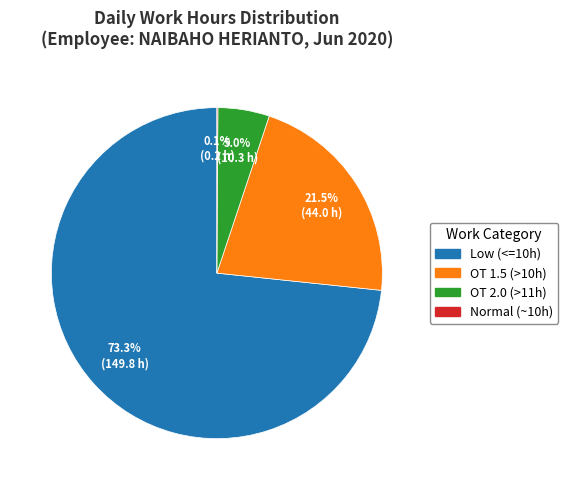

Does any single category account for the majority?

Yes